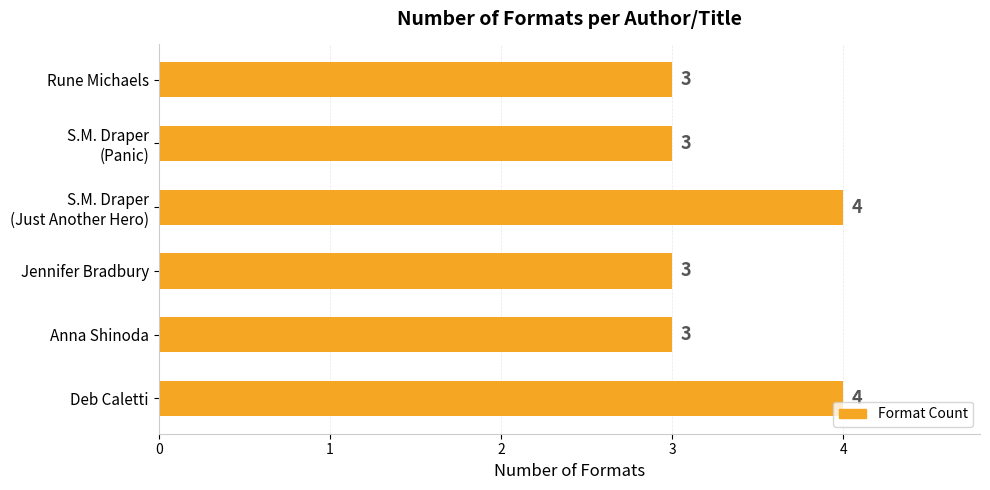

What is the sum of all values?

20